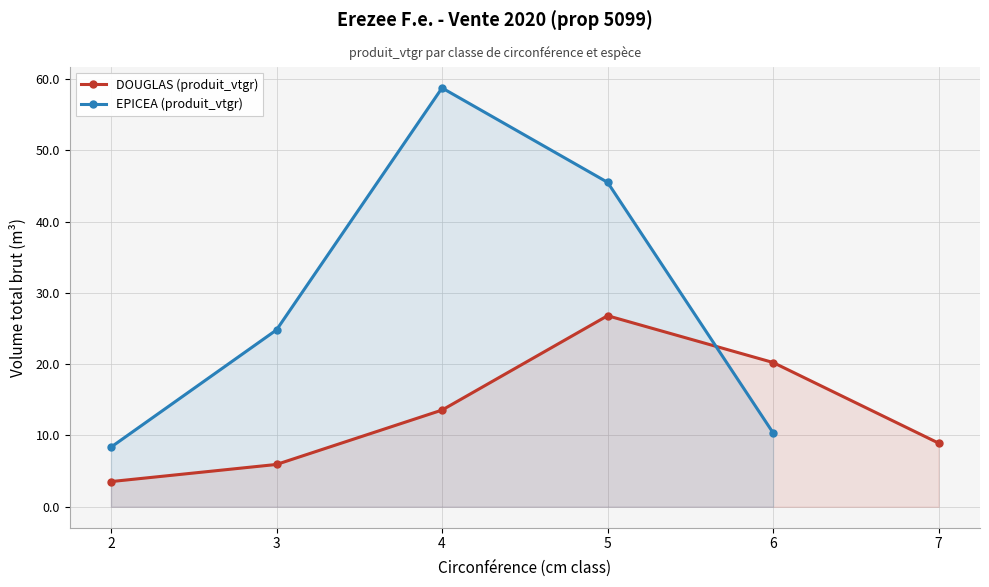

What is the value of the 5th point from the left?

20.2